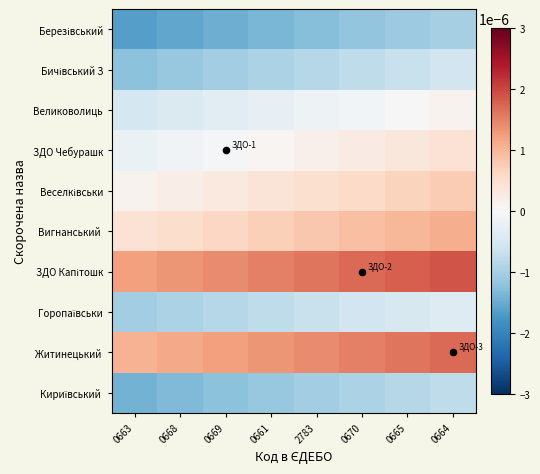

How many data points does each series have?

8